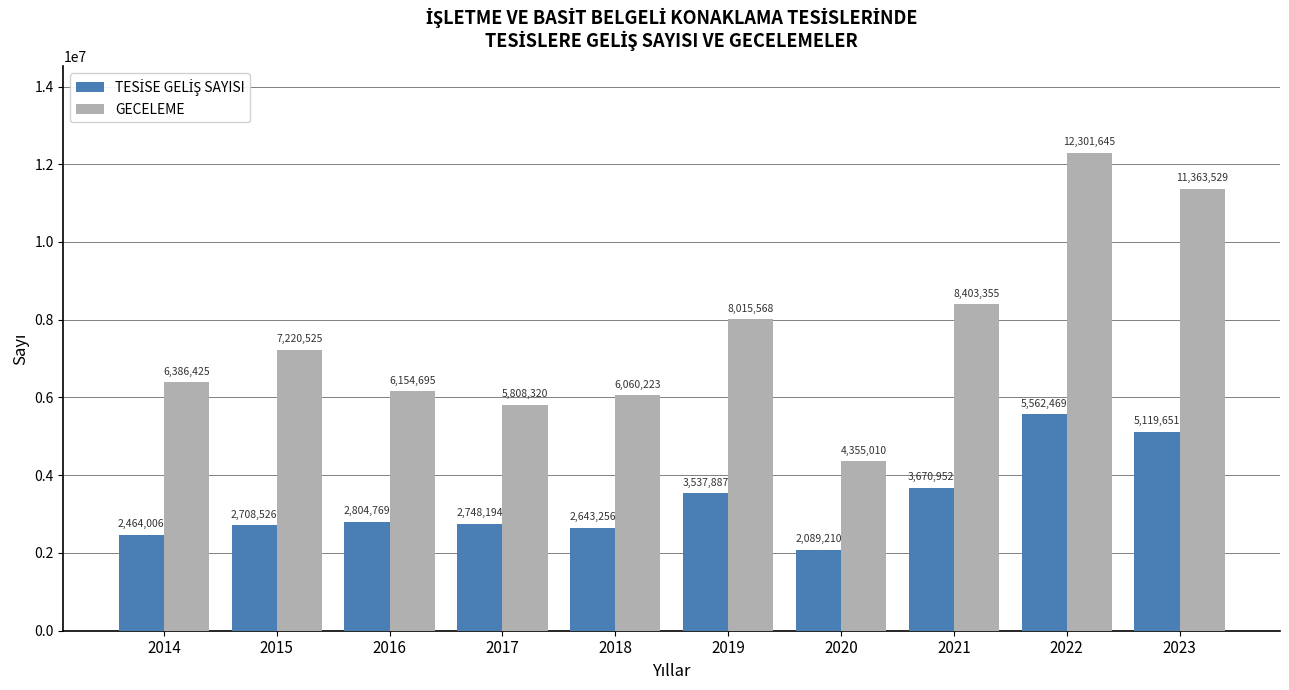

What is the difference between the second highest and minimum values in the GECELEME series?

7008519